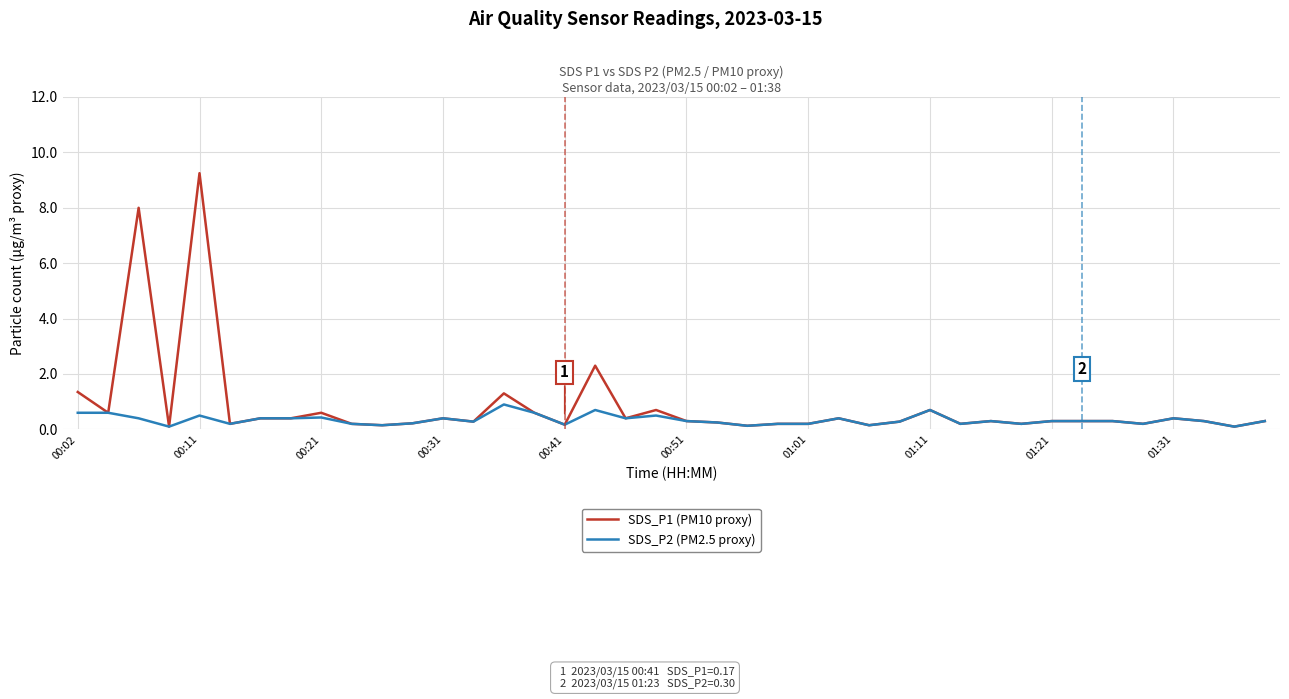

Rank the series by their maximum value, from highest to lowest.

SDS_P1 (PM10 proxy), SDS_P2 (PM2.5 proxy)